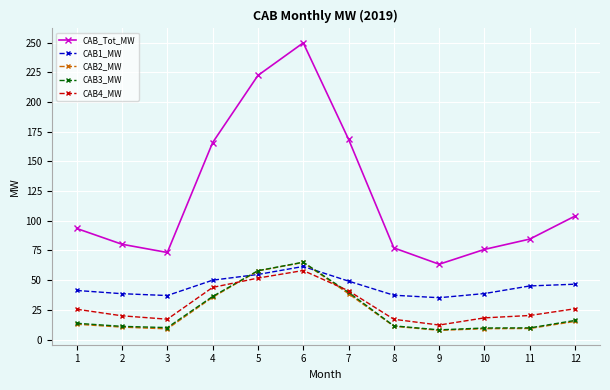

How many lines are shown in the chart?

5